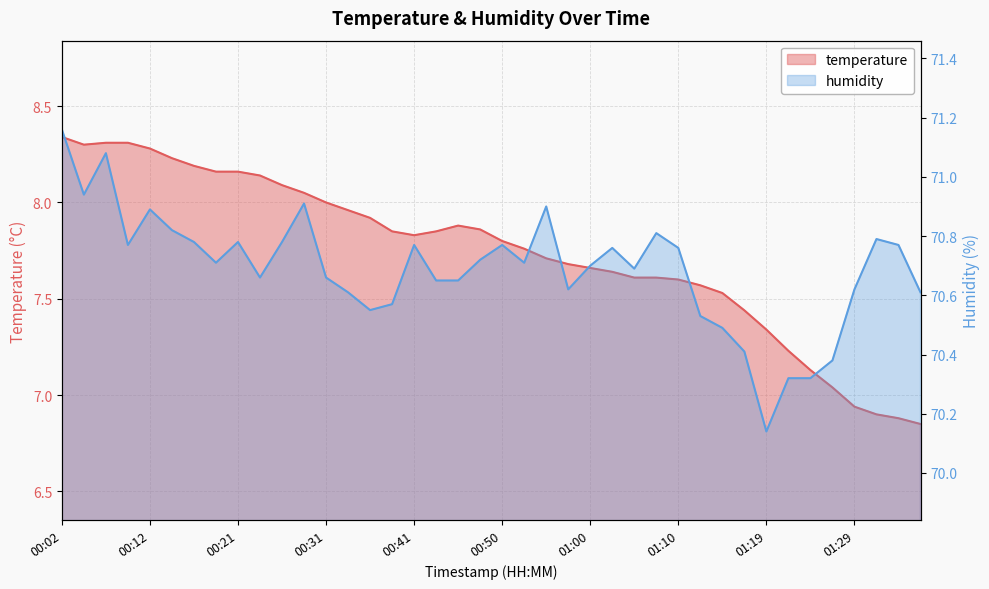

True or false: temperature and humidity intersect in this chart.

False